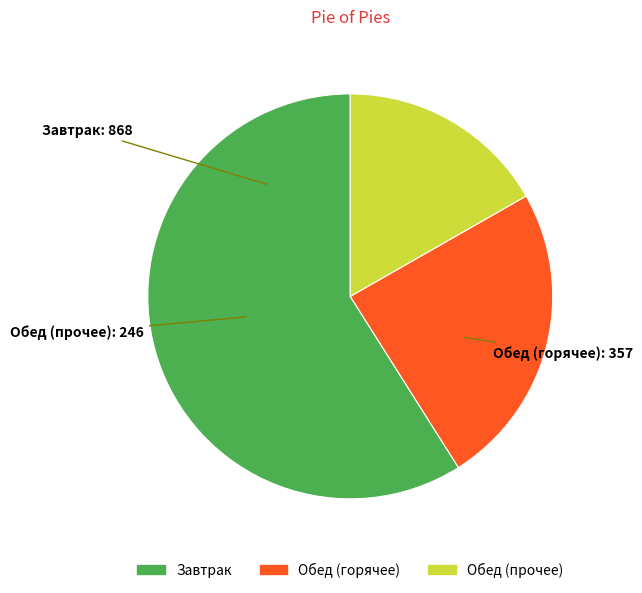

Is there any slice that represents more than half of the pie?

Yes